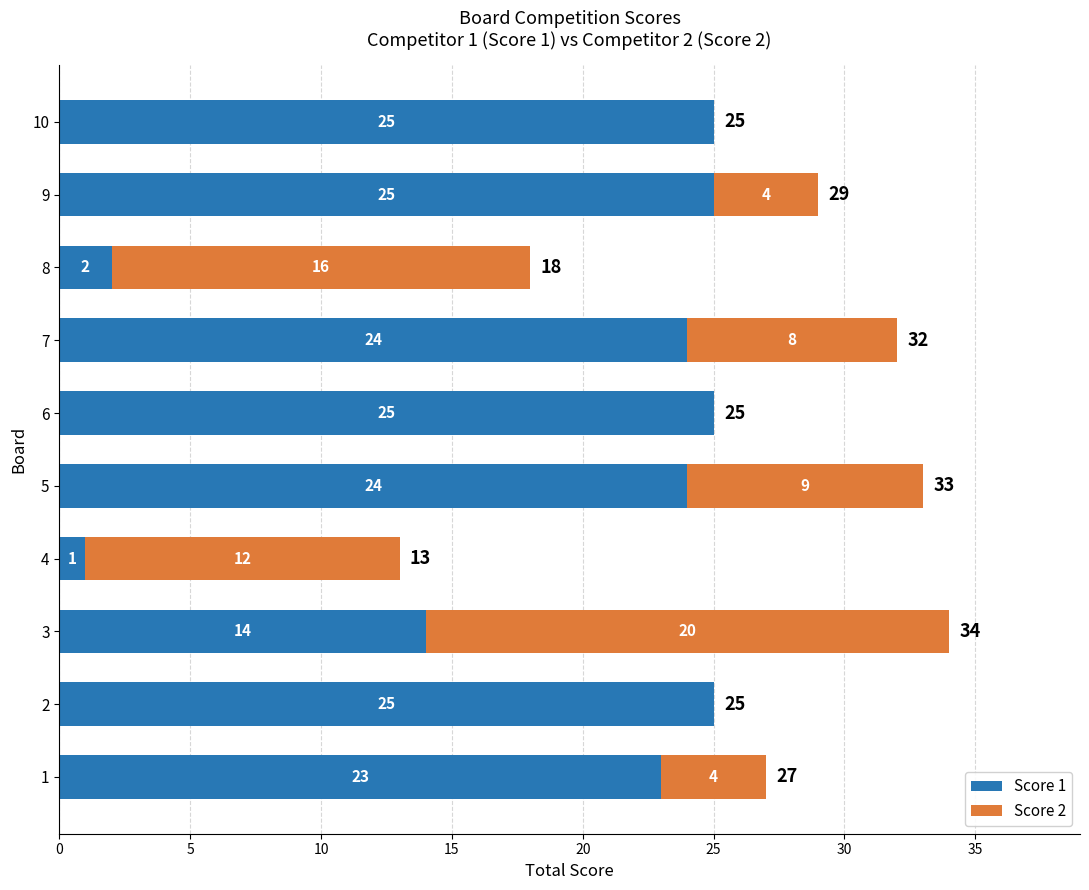

At which category is the sum across all series the highest?

3